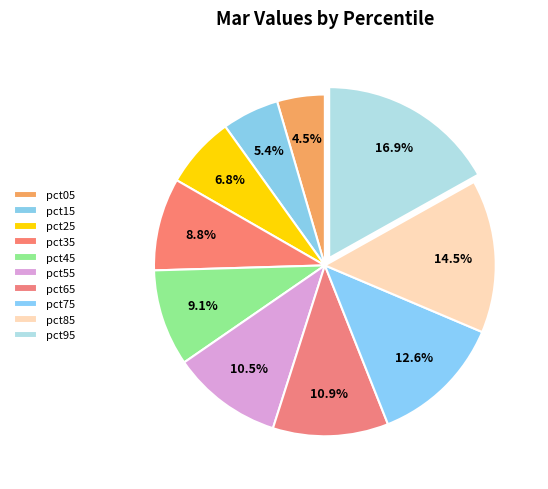

Count the number of slices in the pie.

10